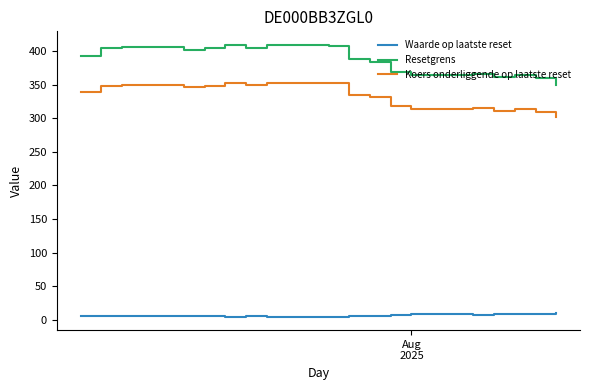

True or false: Waarde op laatste reset and Resetgrens intersect in this chart.

False